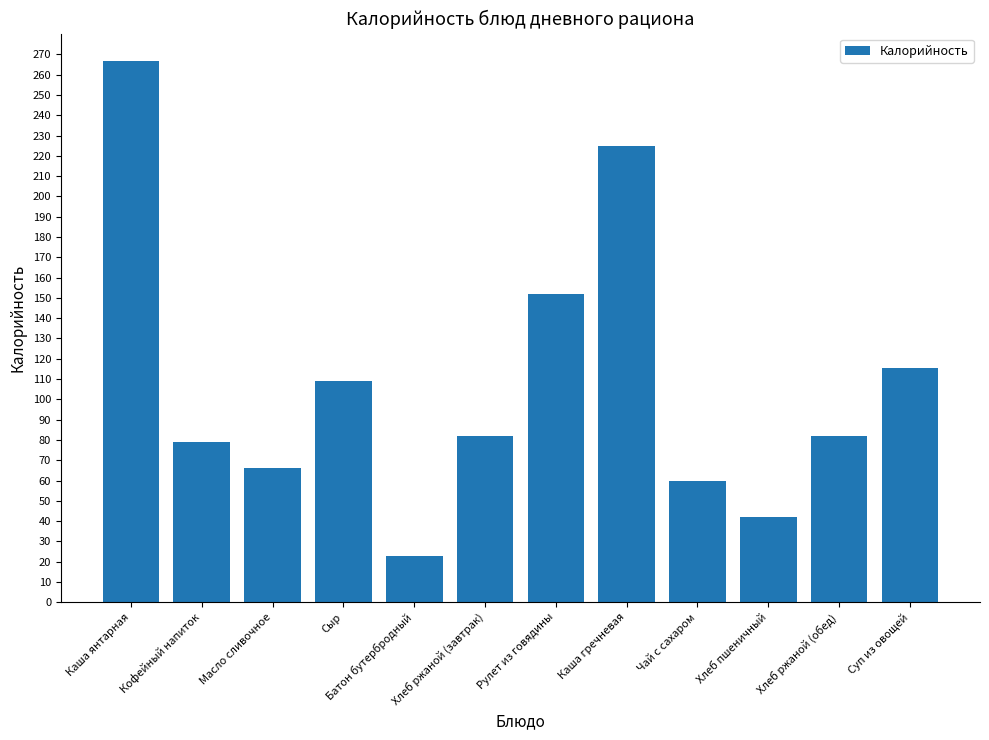

What is the difference between the values at Чай с сахаром and Каша янтарная?

206.9